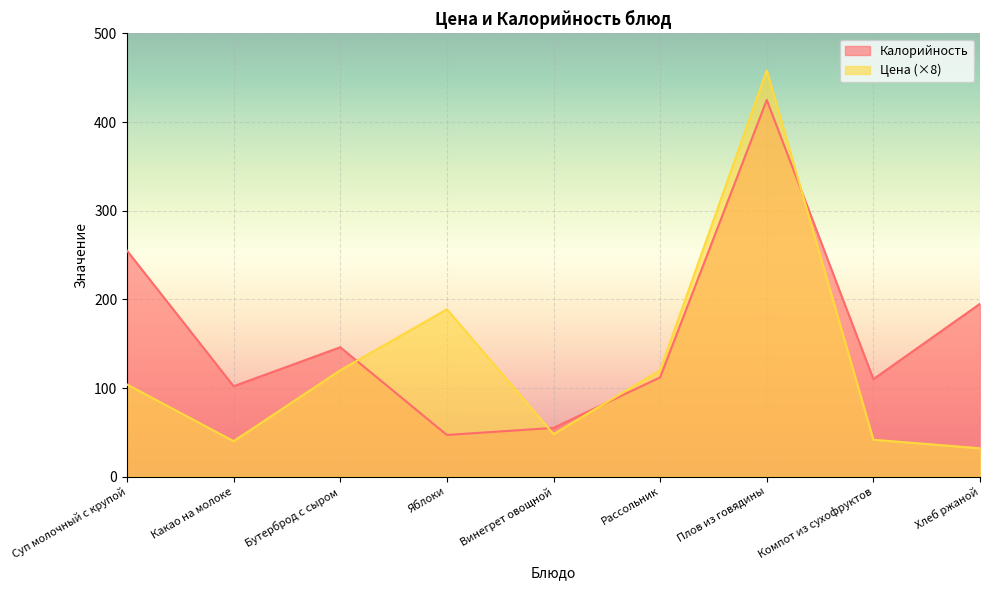

What position from the right is Хлеб ржаной?

1